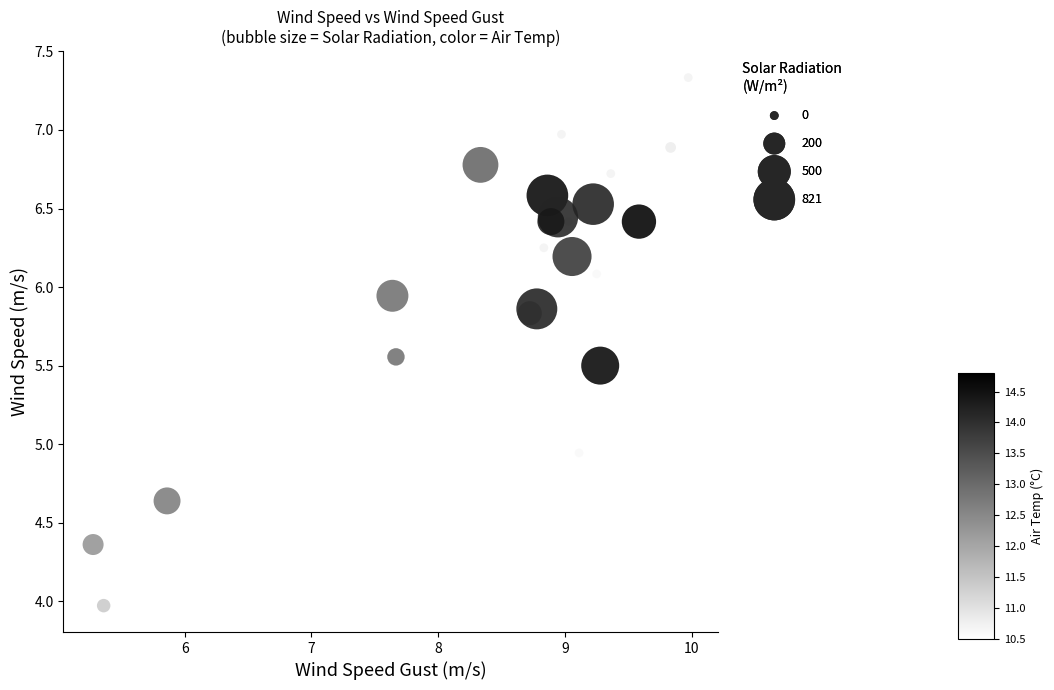

What is the range of Y values (max minus min)?

3.4